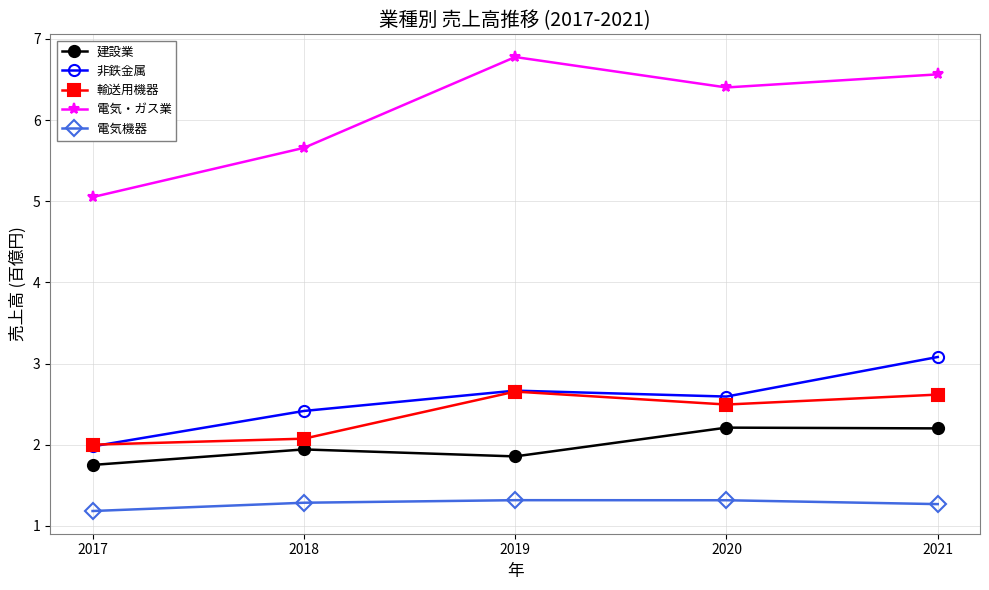

Count the number of data series in this chart.

5